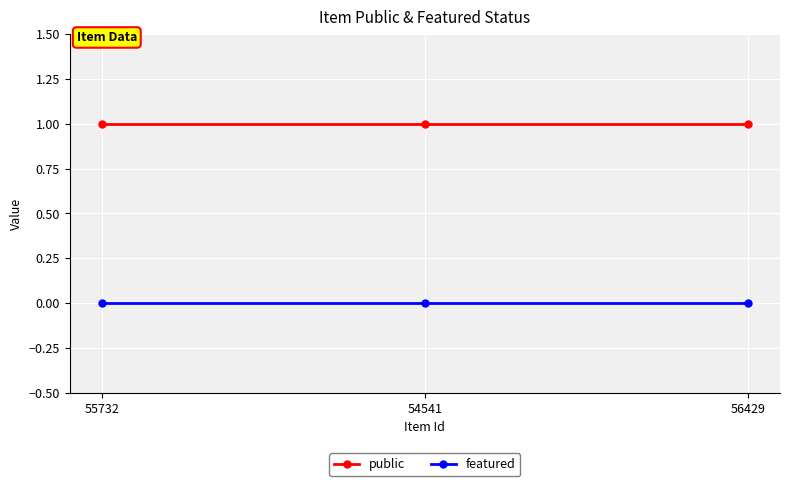

At how many categories does at least one series exceed 0?

3